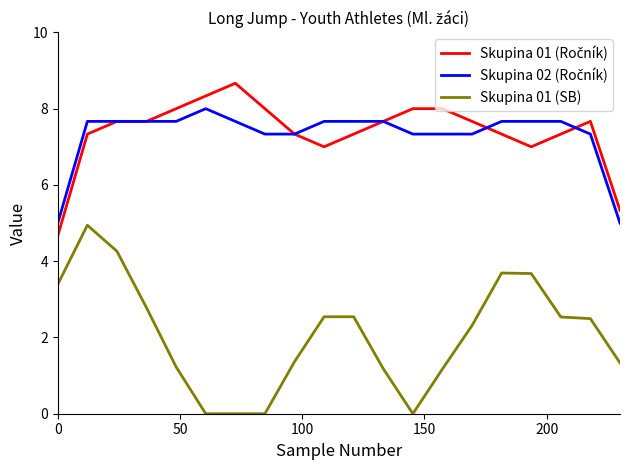

Which series has the widest spread of values?

Skupina 01 (SB)